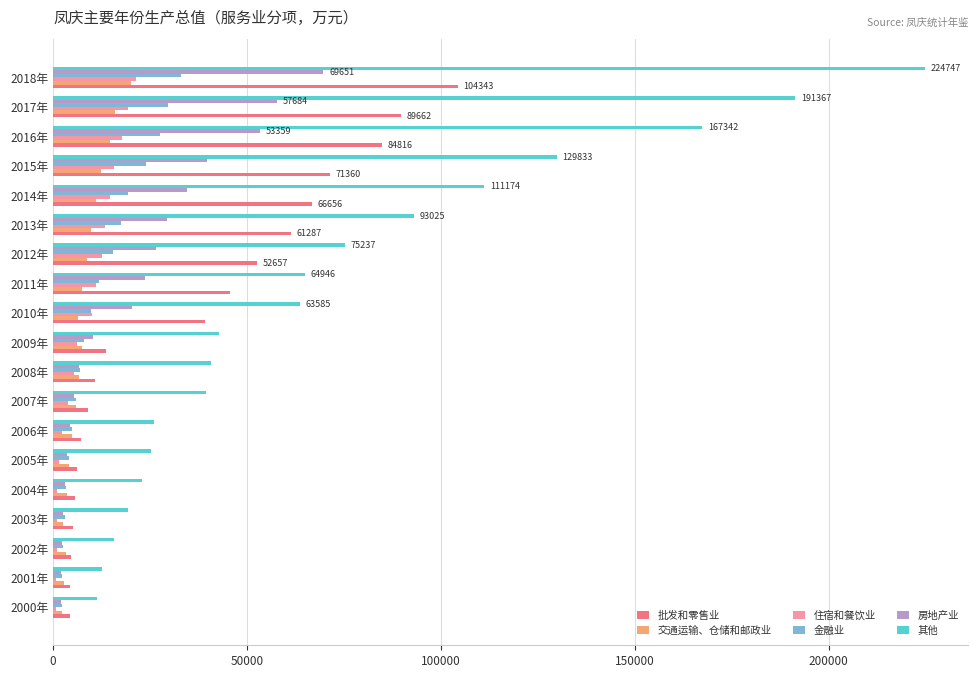

What is the minimum value for 金融业?

2204